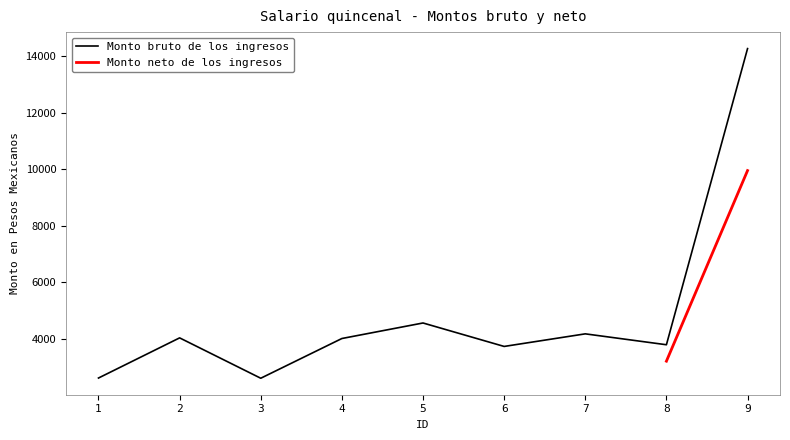

Rank the categories by value from highest to lowest.

9, 5, 7, 2, 4, 8, 6, 1, 3